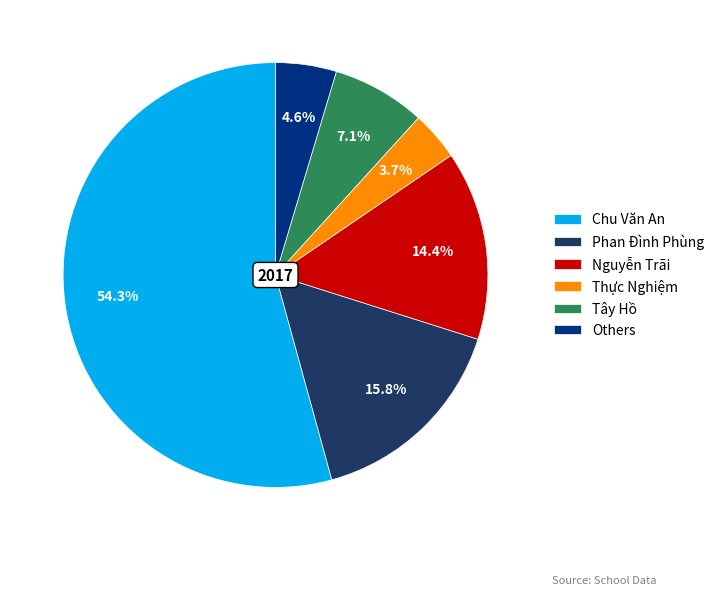

To the nearest percent, what is the difference between the Chu Văn An and Nguyễn Trãi slice percentages?

40%